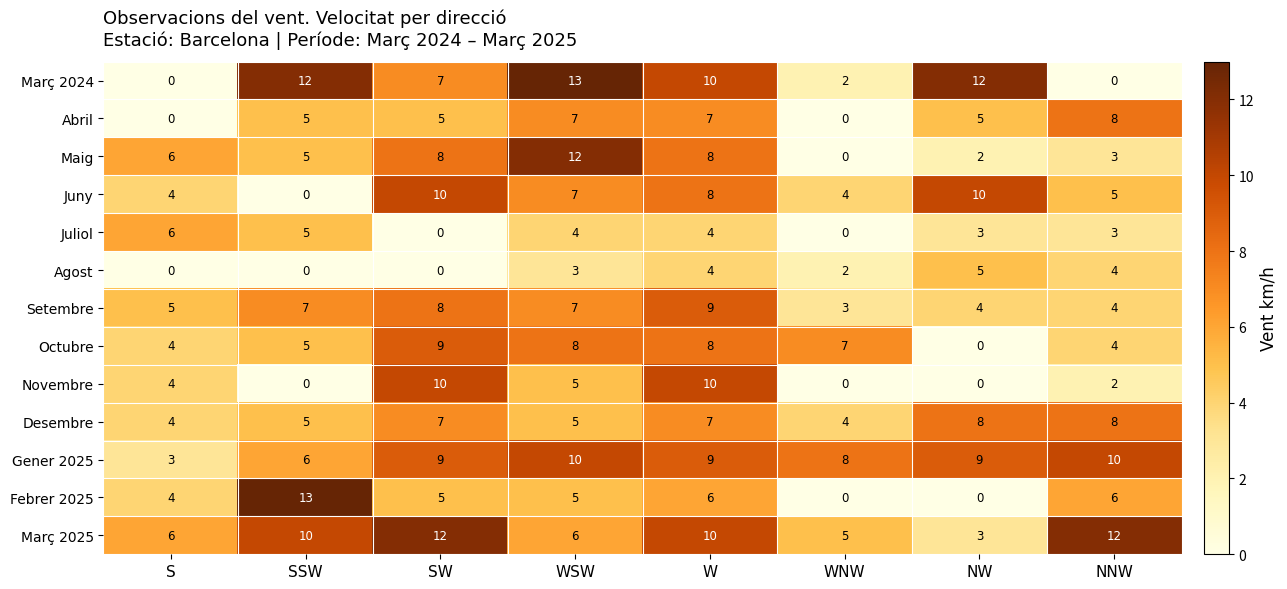

The value of Agost at SSW is 0. True or false?

True